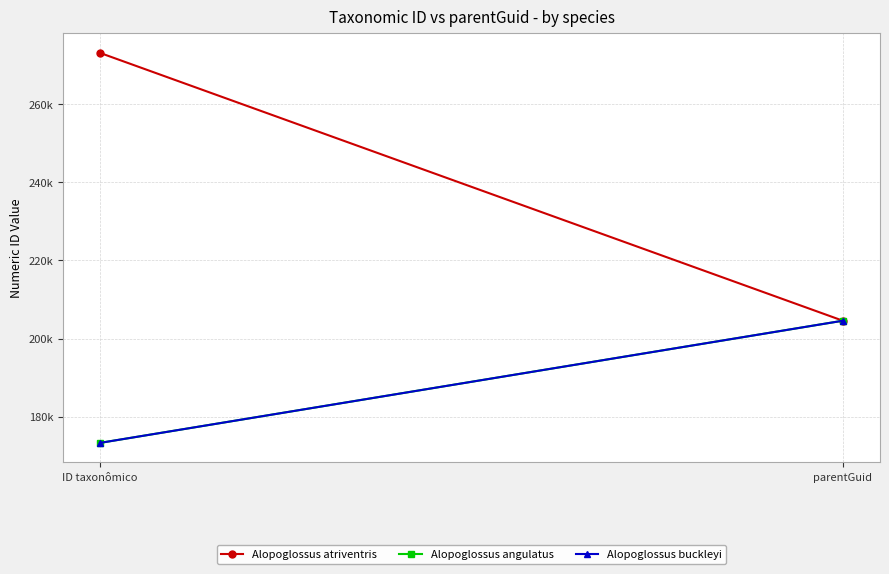

What is the spread (max minus min) of values at ID taxonômico?

99808